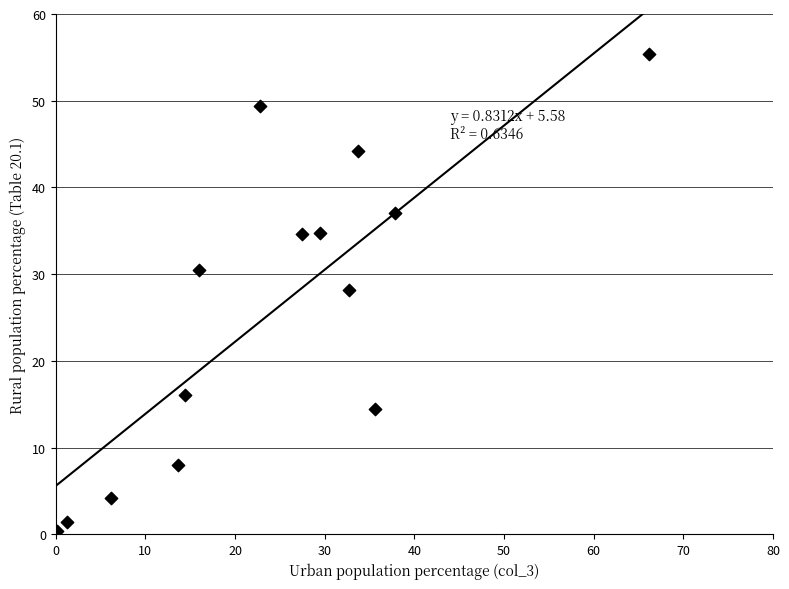

What is the range of X values (max minus min)?

66.0